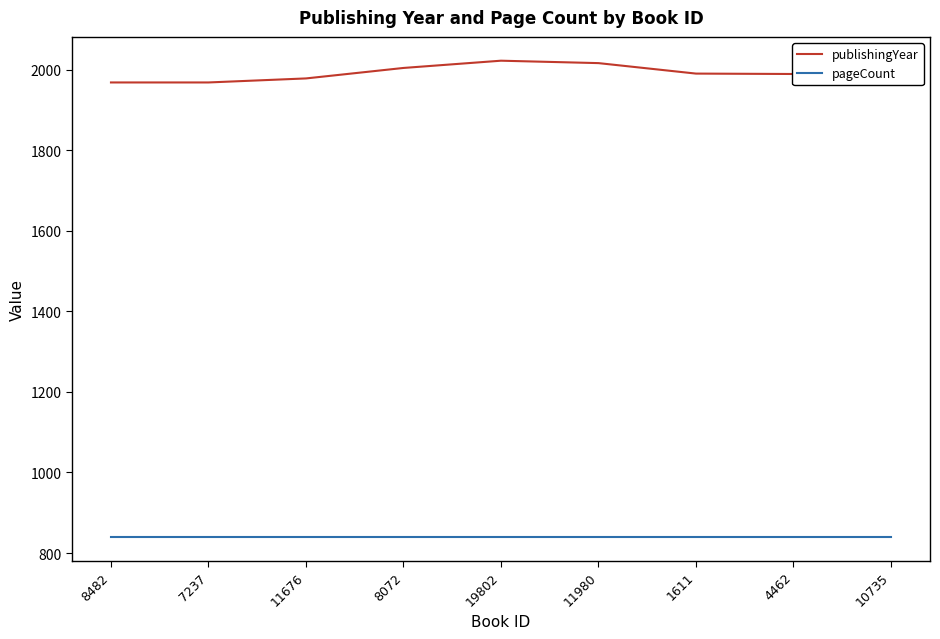

True or false: pageCount has a value of 284 at 11676.

False